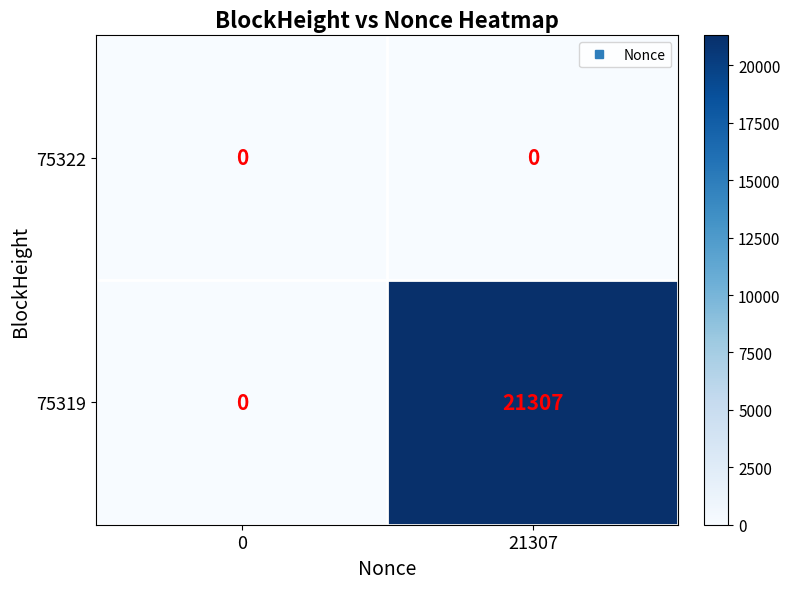

The value of 75319 at 0 is 0. True or false?

True